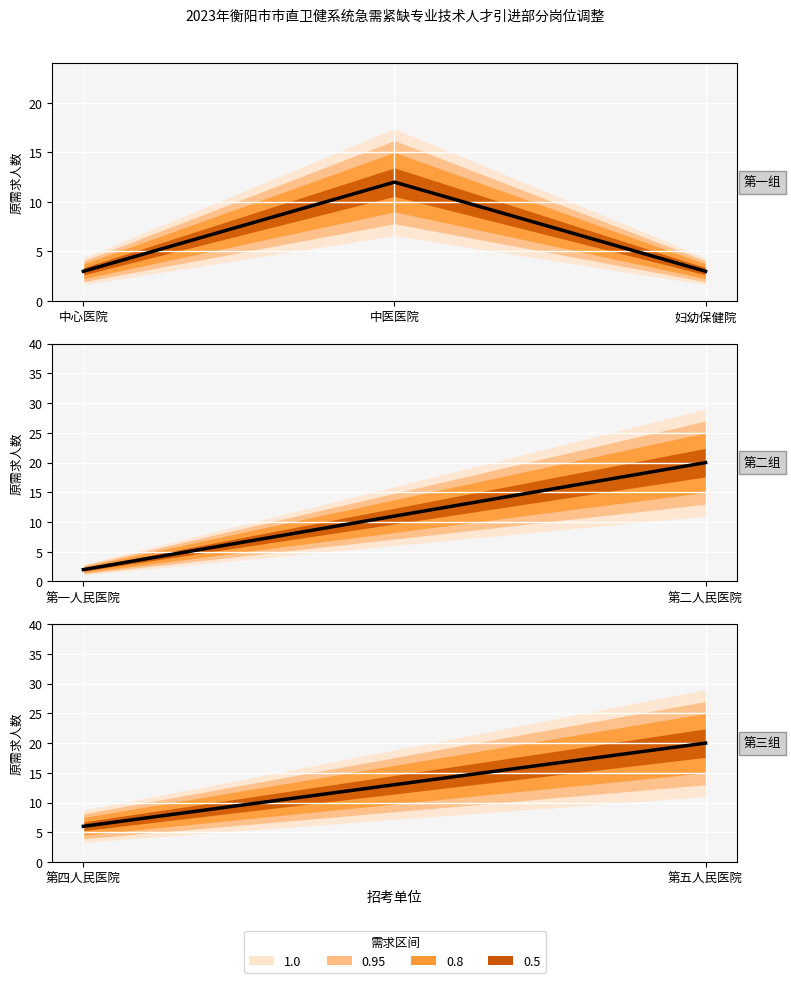

Approximately how many times larger is the value at 妇幼保健院 compared to 中心医院?

1.0